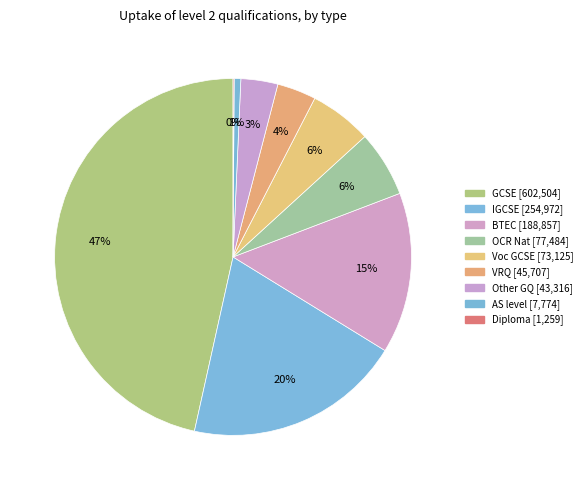

Is the sum of Voc GCSE and BTEC greater than half?

No